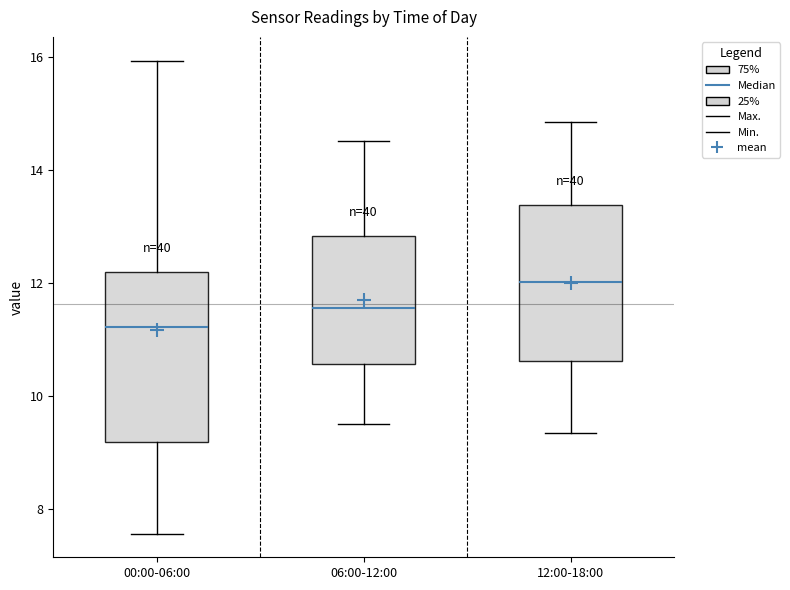

Reading left to right, read every box against the y-axis: the position of its median line, the range the box covers, and the ends of its whiskers. The values are not printed on the chart, so give them approximately, as read against the axis.

00:00-06:00: median 11.2, box 9.2 to 12.2, whiskers 7.6 to 16.0
06:00-12:00: median 11.6, box 10.6 to 12.8, whiskers 9.6 to 14.6
12:00-18:00: median 12.0, box 10.6 to 13.4, whiskers 9.4 to 14.8